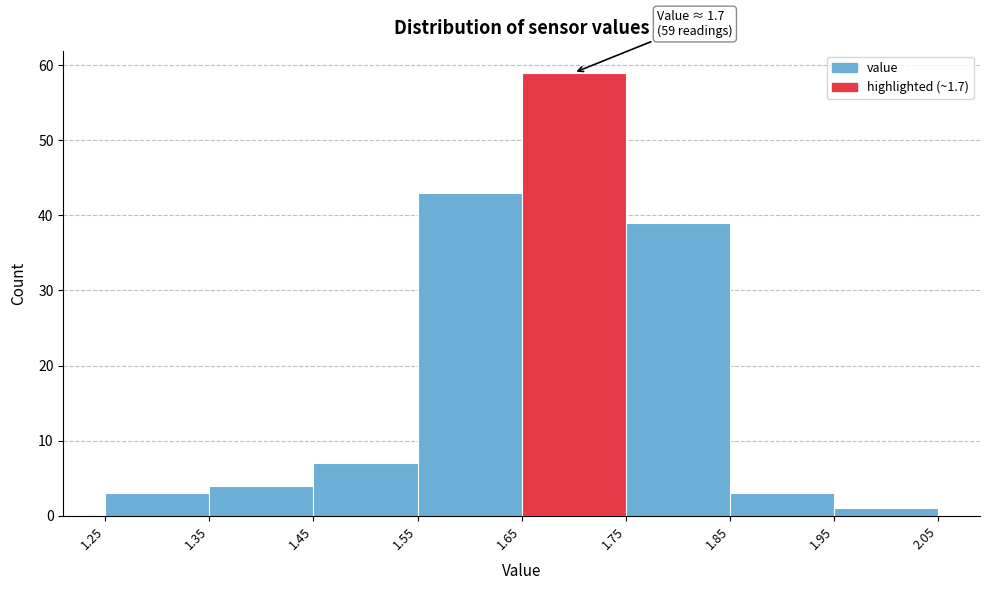

Which range on the x-axis has the tallest bar?

1.65 to 1.75